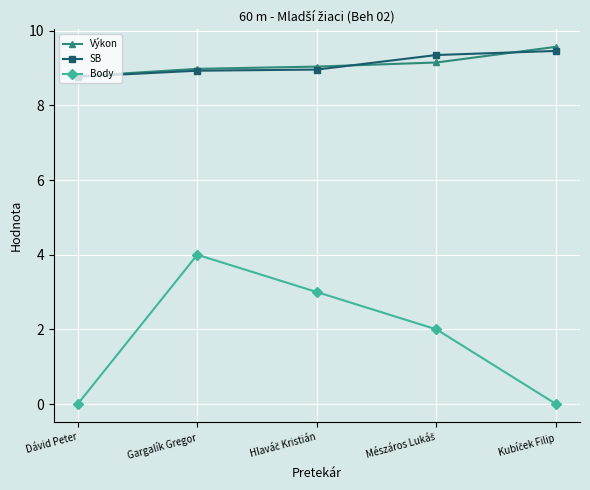

Which series has the largest range (max minus min)?

Body